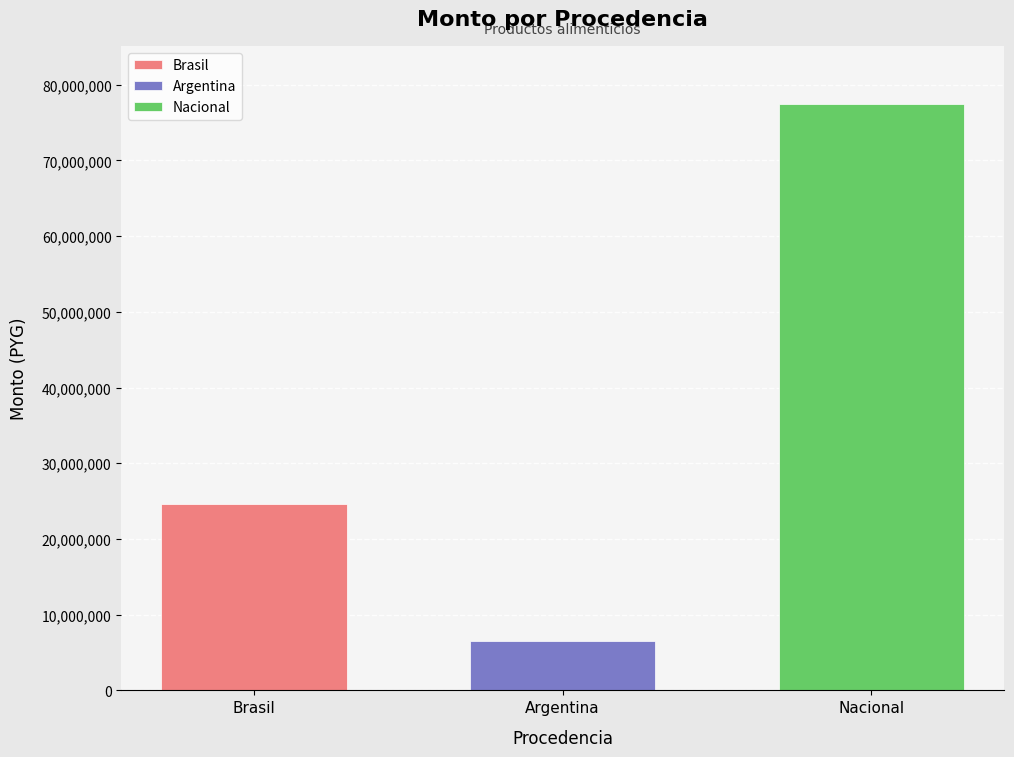

Where is the data nearest to the value 41955000?

Brasil